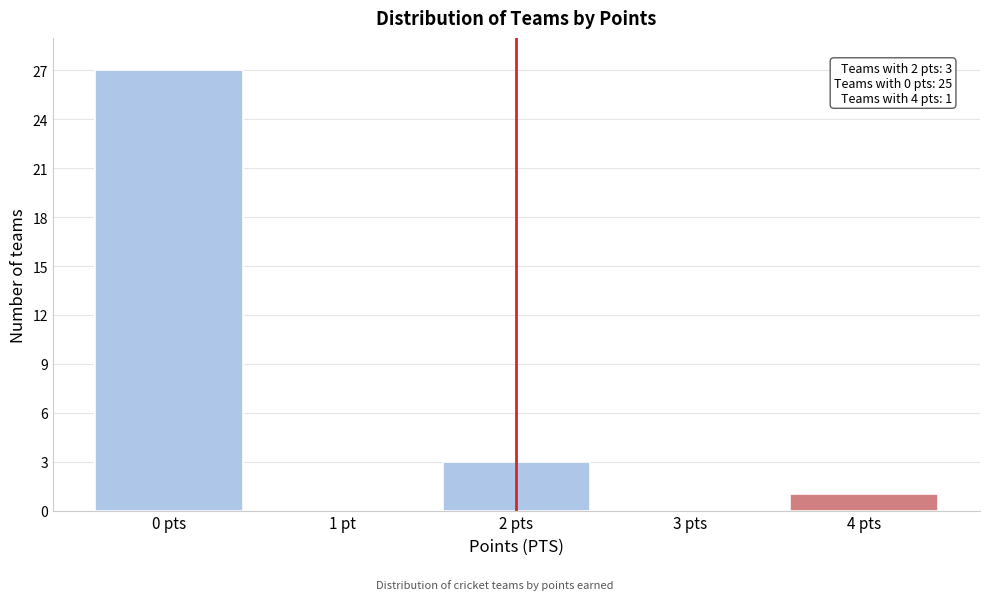

Reading right to left, list all the values displayed in this chart.

4 pts=1	3 pts=0	2 pts=3	1 pt=0	0 pts=27